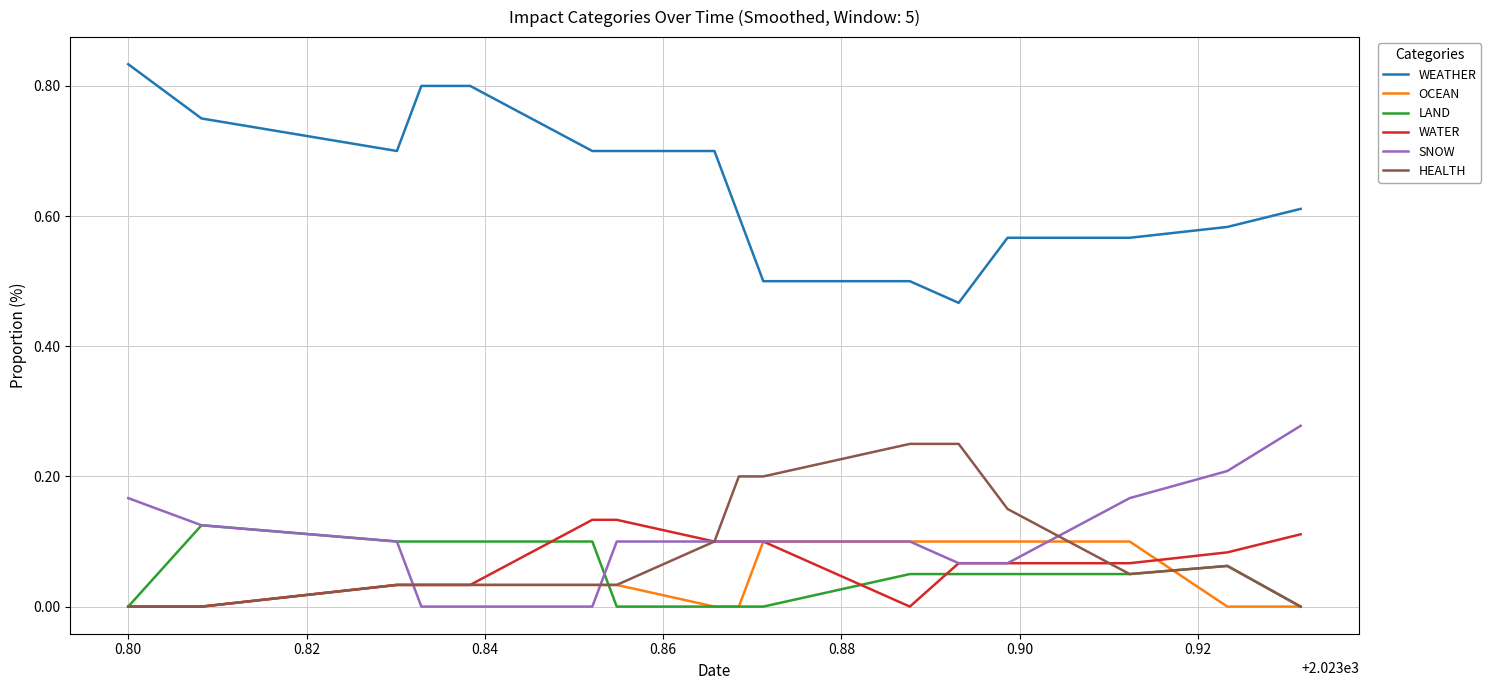

Does the chart have visible grid lines?

Yes